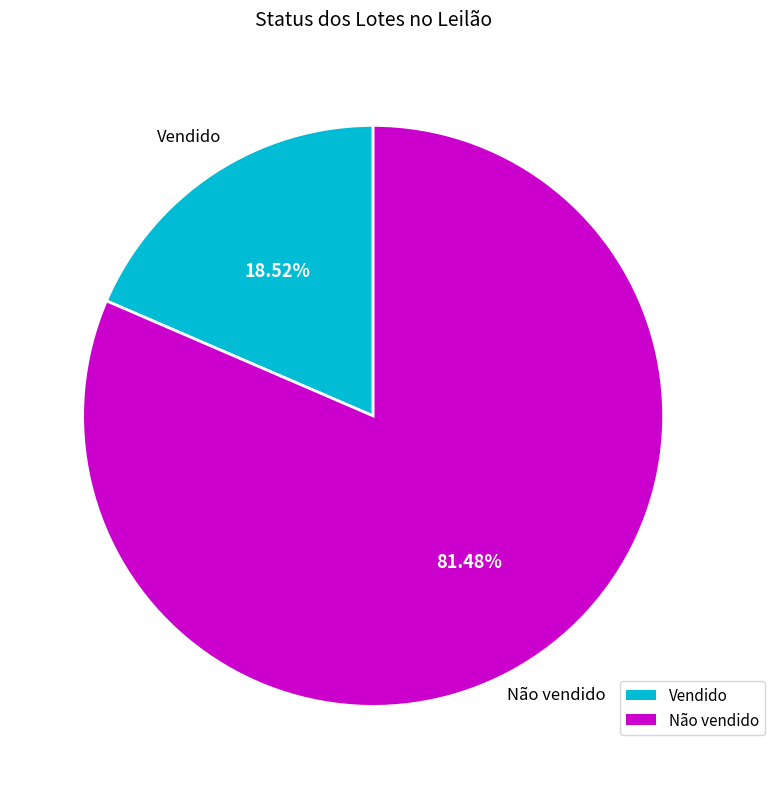

Which category accounts for the majority?

Não vendido